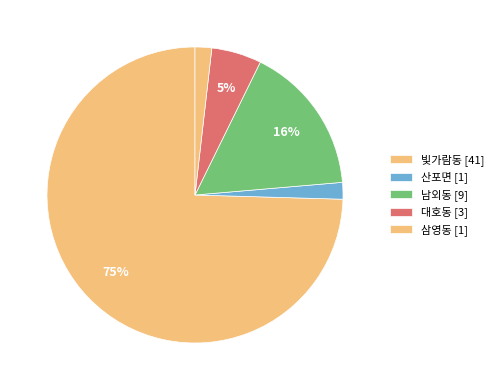

Count the number of slices in the pie.

5